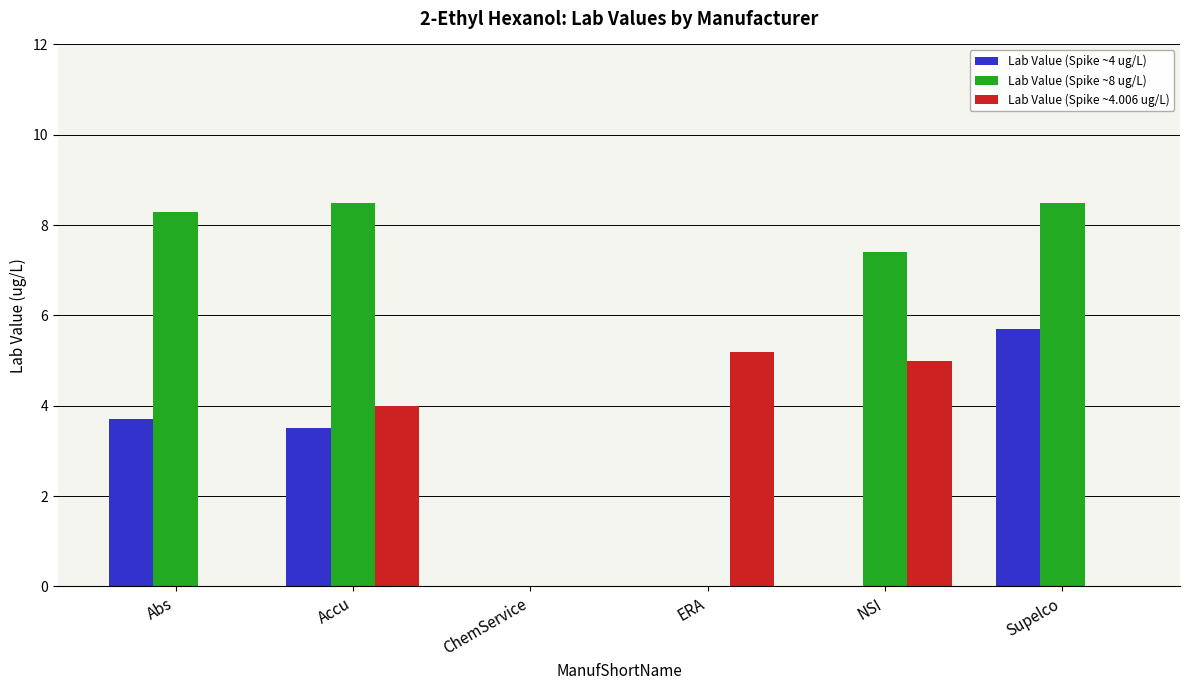

Is the value of Lab Value (Spike ~4 ug/L) at Accu greater than the value of Lab Value (Spike ~8 ug/L) at ChemService?

Yes